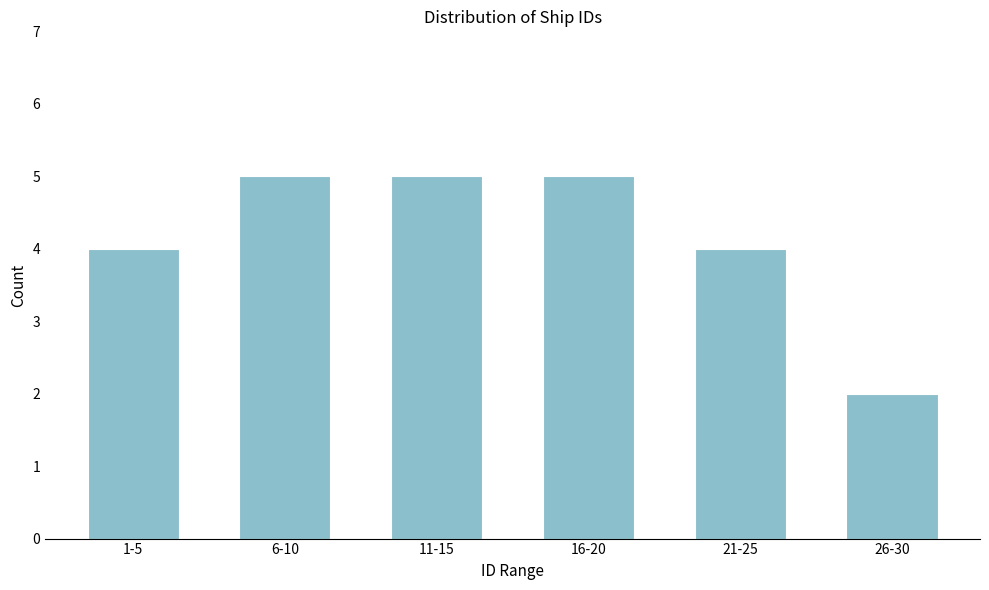

Reading left to right, transcribe all the data shown in this chart.

4	5	5	5	4	2